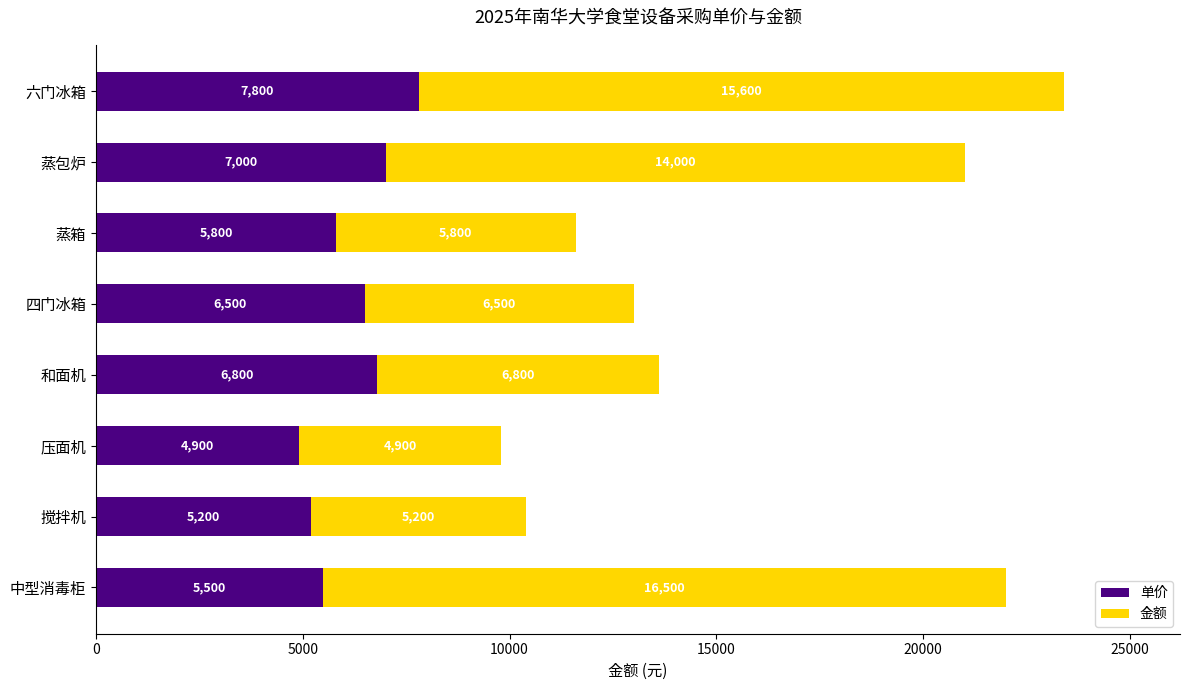

Where is 单价 nearest to the value 6350?

四门冰箱